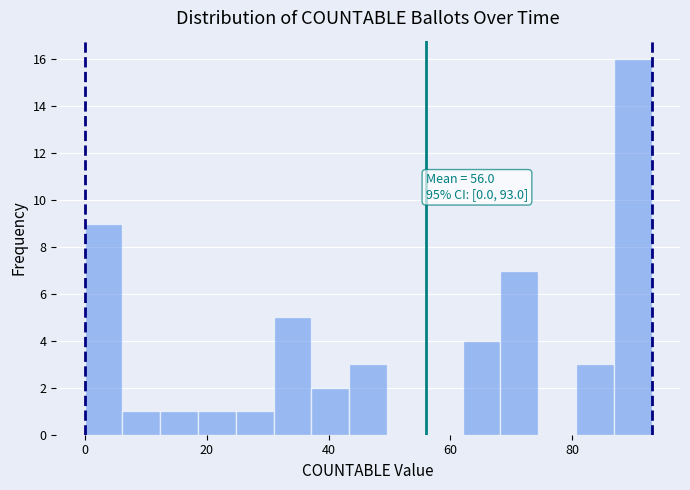

Read against the x-axis, roughly where is the centre of the tallest bar?

90